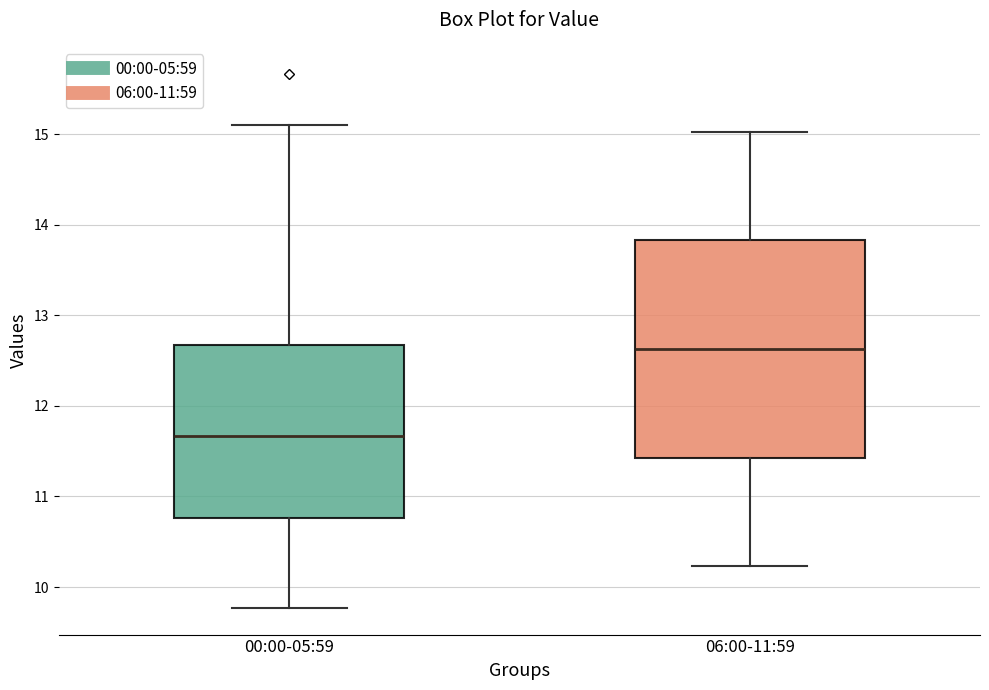

Reading left to right, transcribe this box plot: for each box, give where its median line is, the range the box spans, and where its two whiskers end, as read against the y-axis. The values are not printed on the chart, so give them approximately, as read against the axis.

00:00-05:59: median 11.7, box 10.8 to 12.7, whiskers 9.8 to 15.1
06:00-11:59: median 12.6, box 11.4 to 13.8, whiskers 10.2 to 15.0